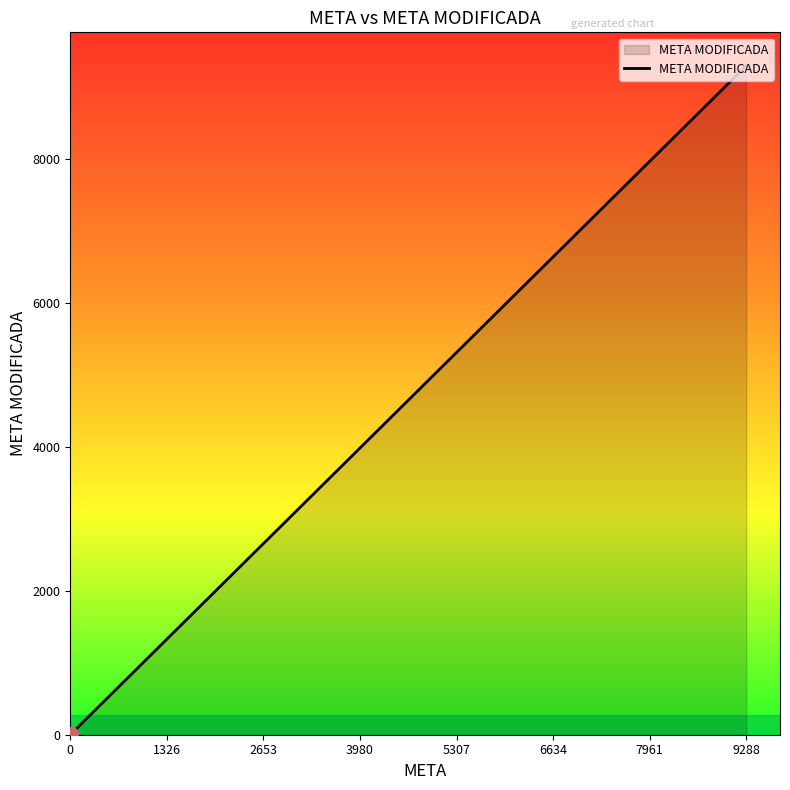

Which has a higher value, 6634 or 3980?

6634